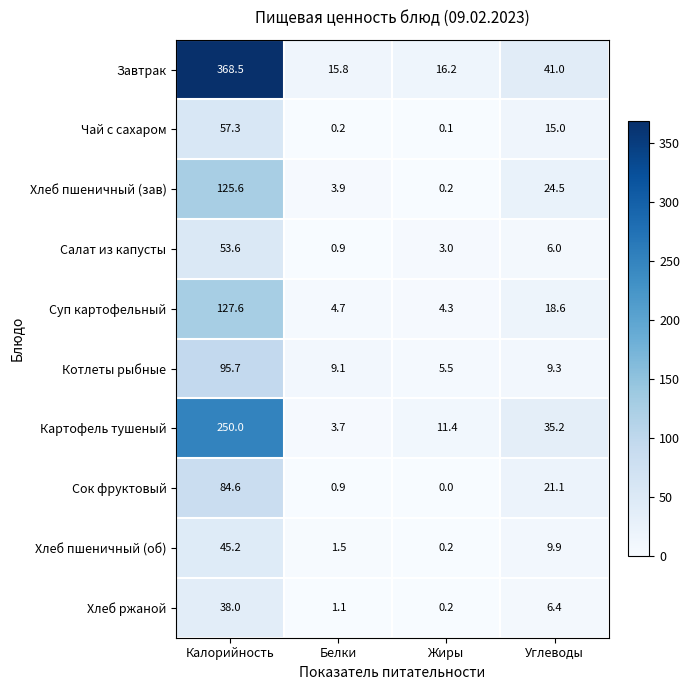

What is the difference between the highest and lowest values at Углеводы?

35.0